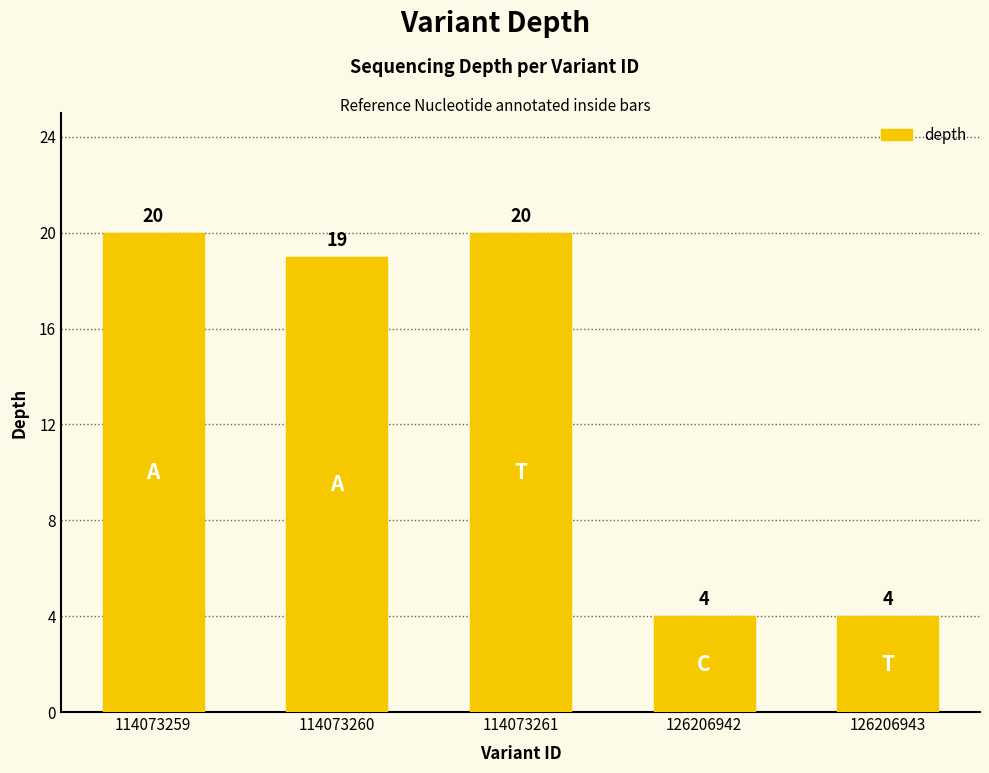

Where does the data first go above 19?

114073259